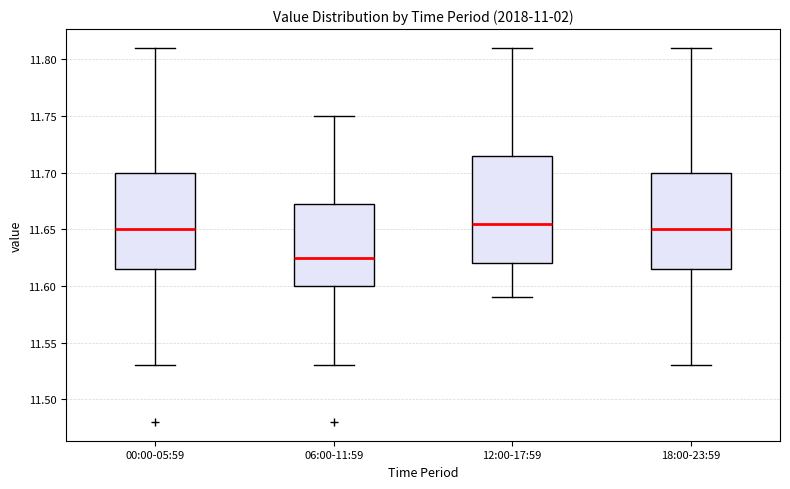

Comparing the boxes themselves (not the whiskers), which one is the tallest?

12:00-17:59